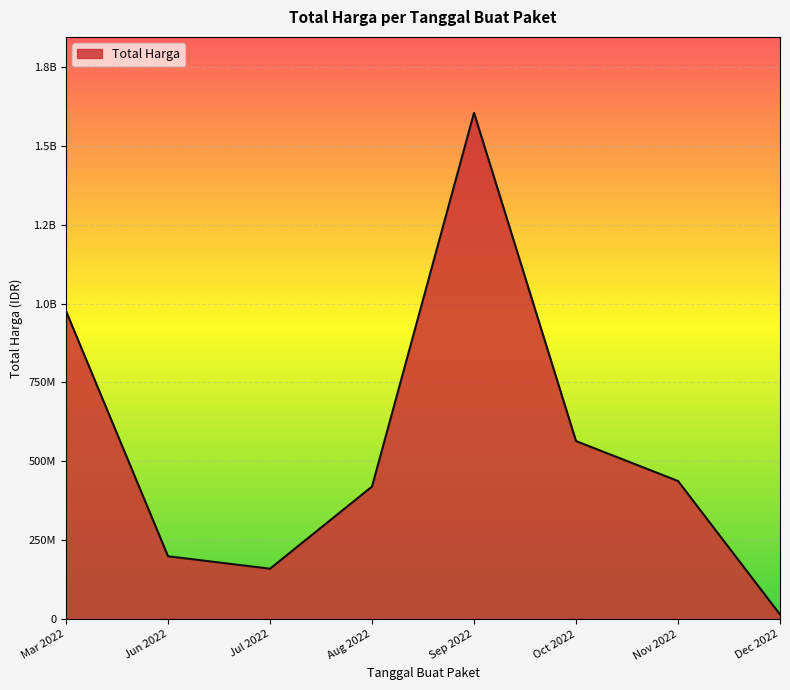

Does the chart have visible grid lines?

Yes